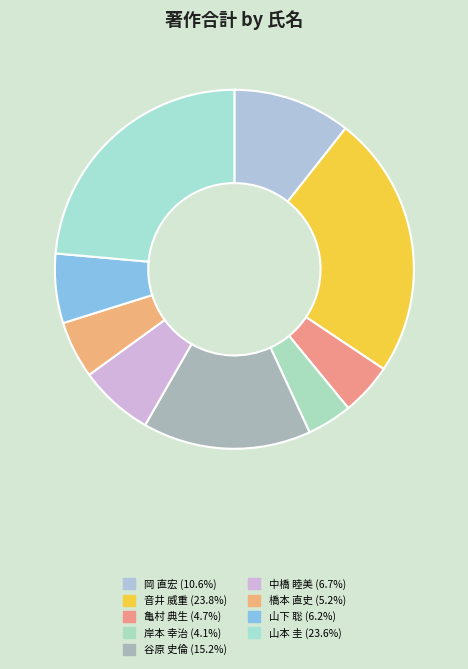

Which slice is the smallest?

岸本 幸治